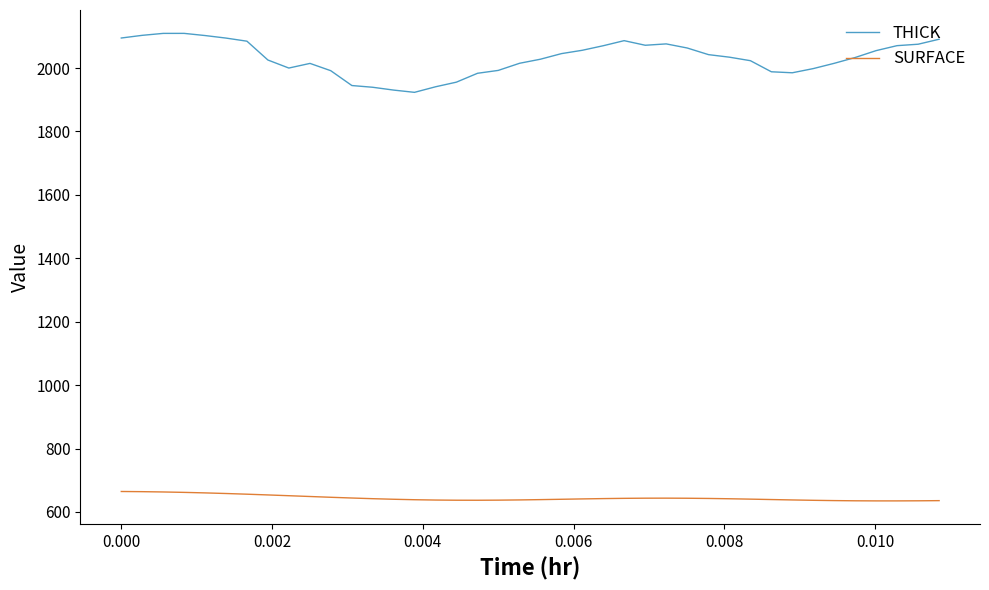

True or false: THICK and SURFACE cross at least once.

False